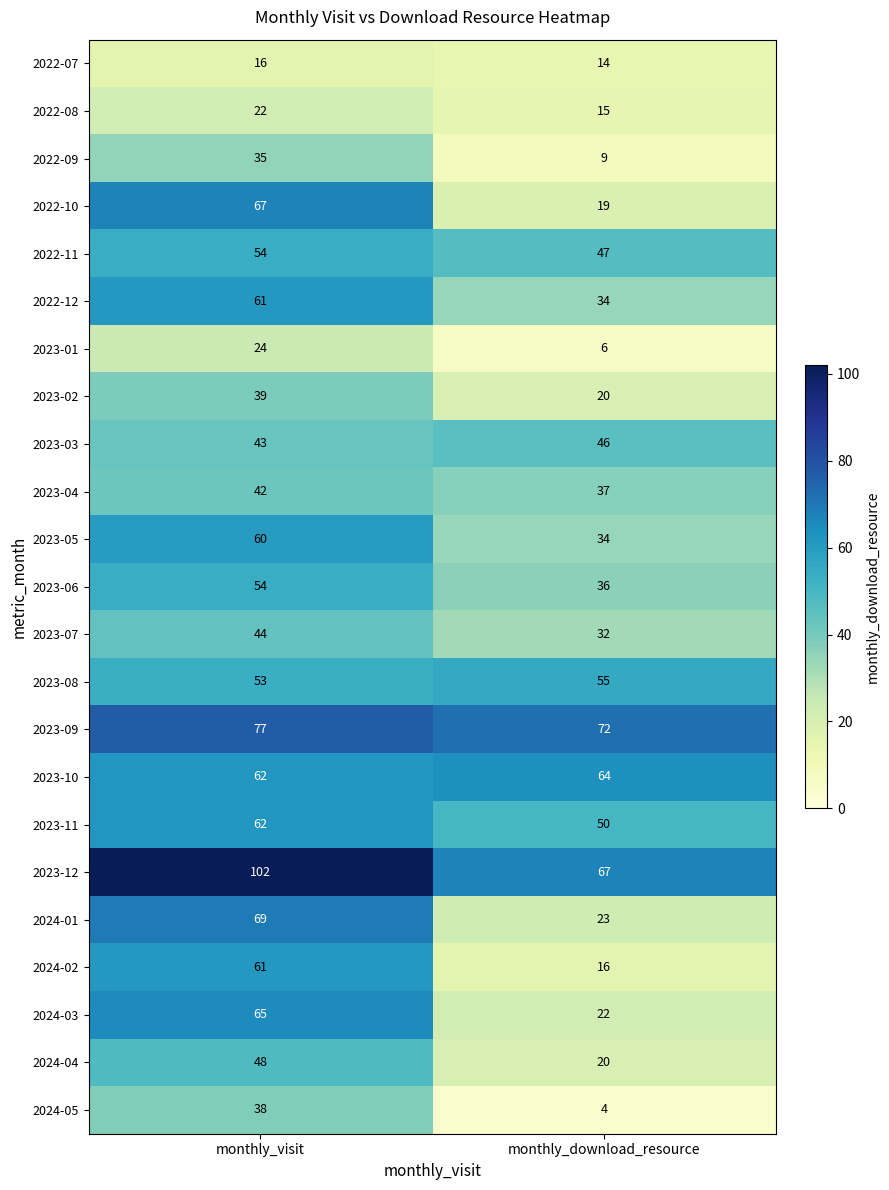

How many values in the 2023-06 series are below 54?

1